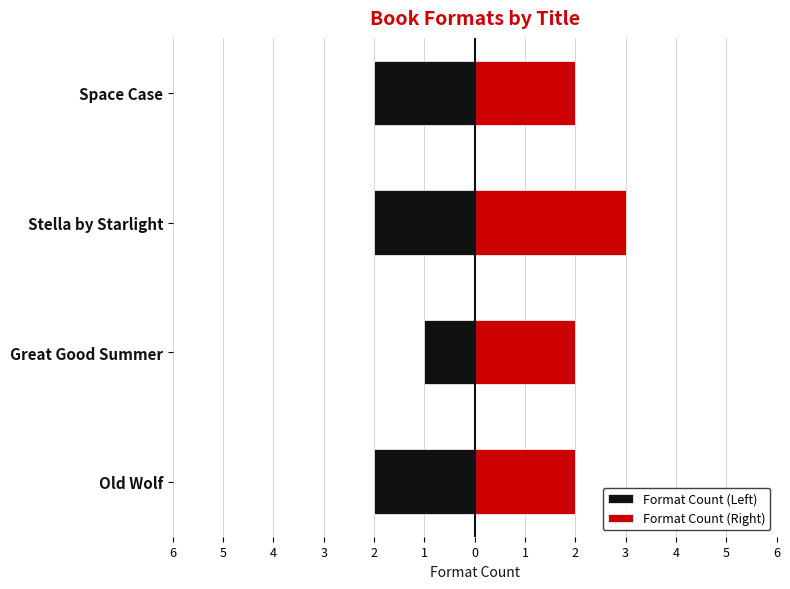

Between Space Case and Great Good Summer, which is larger?

Great Good Summer